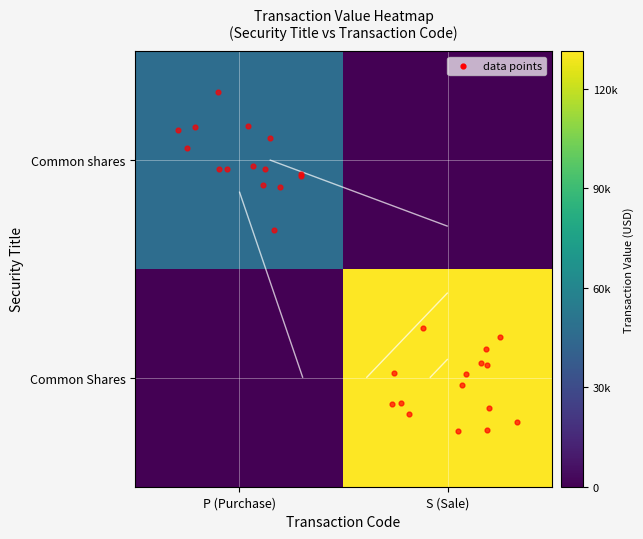

The row_0 series shows -17012 at S (Sale). True or false?

False